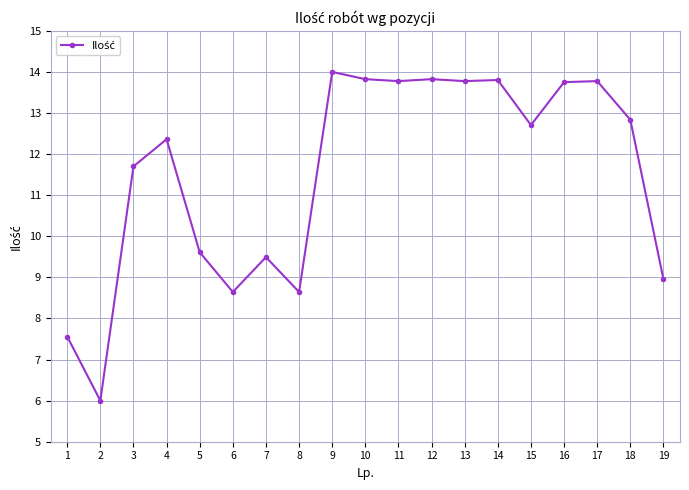

What is the greatest value displayed?

14.0